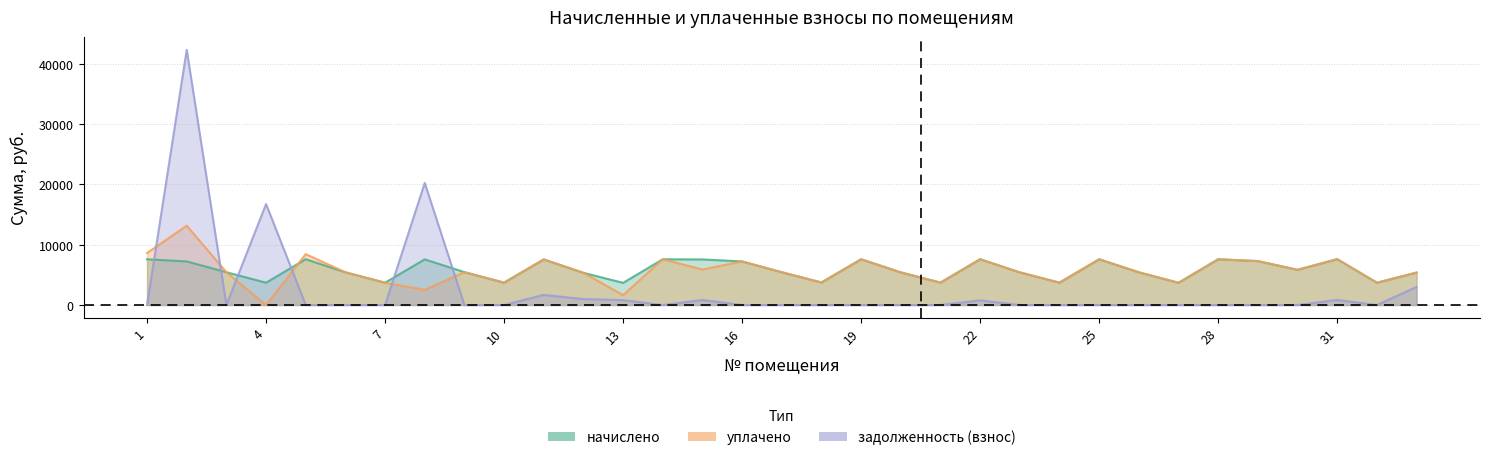

Which series has the largest total across all categories?

начислено